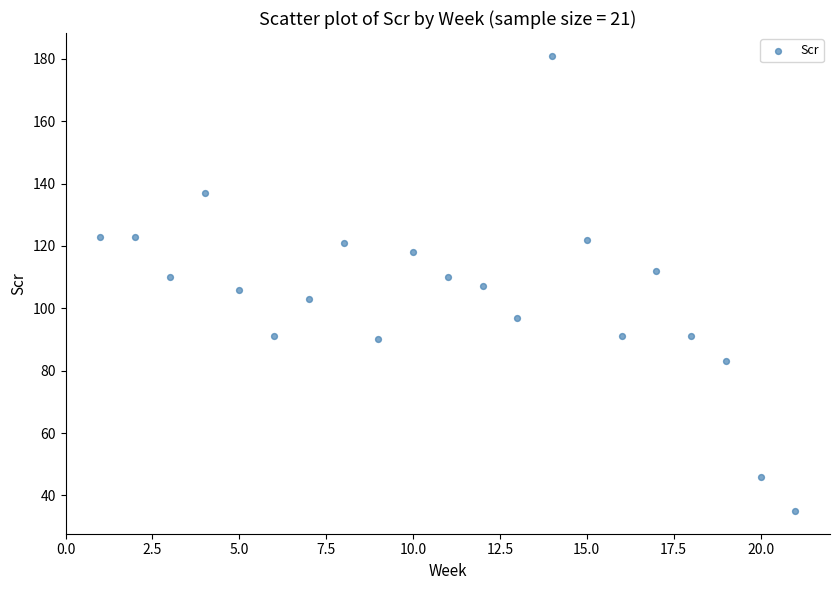

What is the range of X values (max minus min)?

20